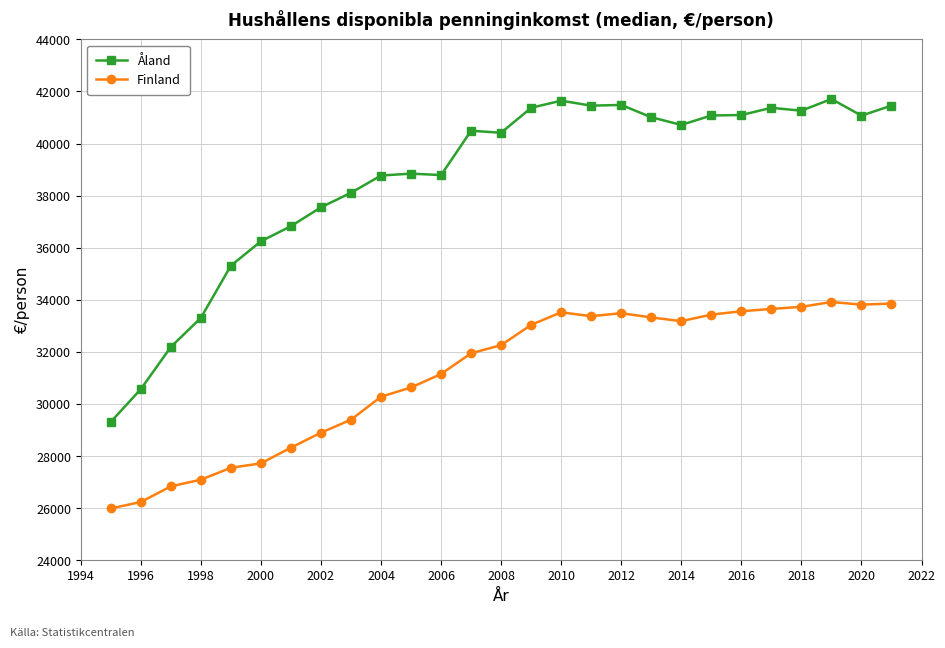

What is the value of the Finland point at the 14th from the left?

32259